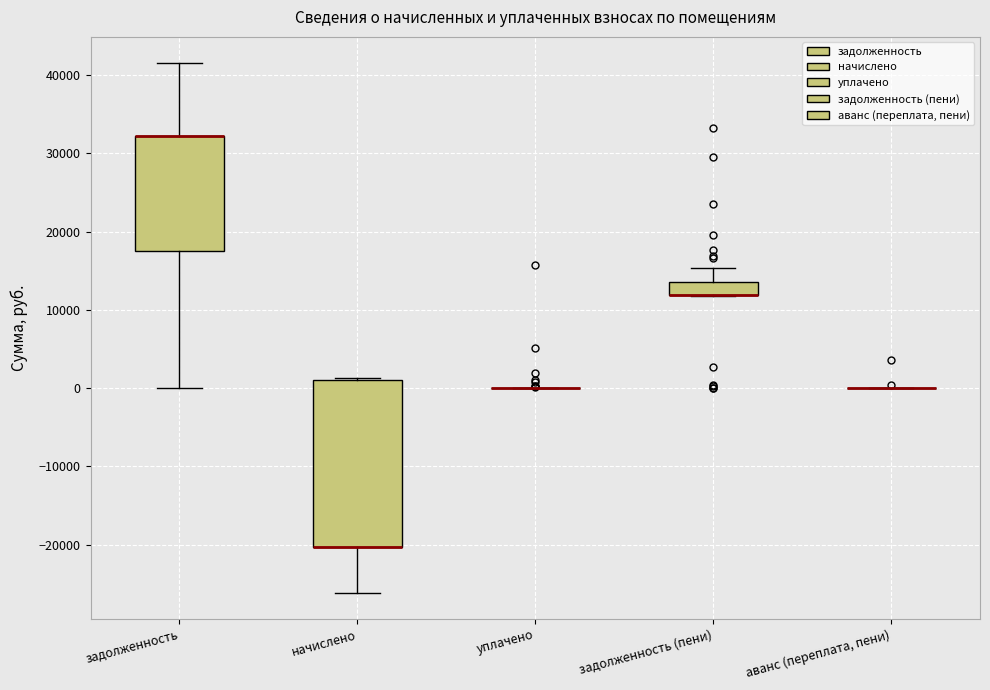

Reading left to right, transcribe this box plot: for each box, give where its median line is, the range the box spans, and where its two whiskers end, as read against the y-axis. The values are not printed on the chart, so give them approximately, as read against the axis.

задолженность: median 32000 (drawn on the box's upper edge), box 18000 to 32000, whiskers 0 to 42000
начислено: median -20000 (drawn on the box's lower edge), box -20000 to 1000, whiskers -26000 to 1000 (just above the box's upper edge)
уплачено: box collapsed to a line at 0, whiskers 0 to 0
задолженность (пени): median 12000 (drawn on the box's lower edge), box 12000 to 14000, whiskers 12000 to 15000
аванс (переплата, пени): box collapsed to a line at 0, whiskers 0 to 0